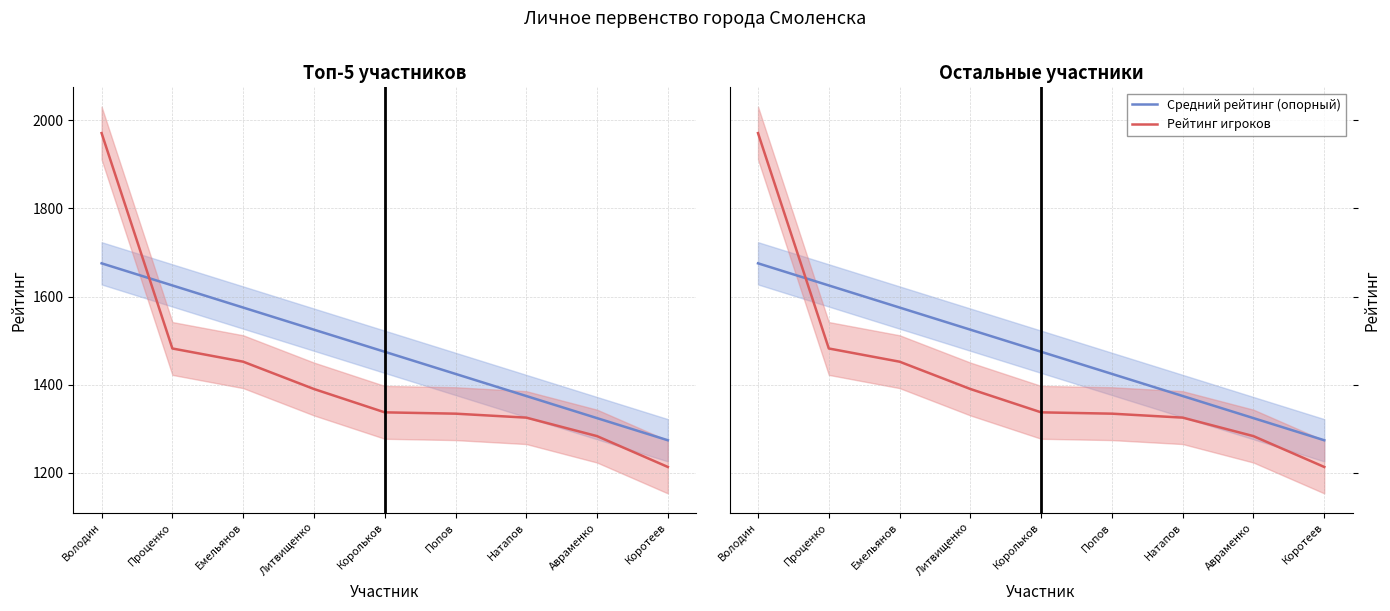

What is the label of the 7th point from the left?

Натапов